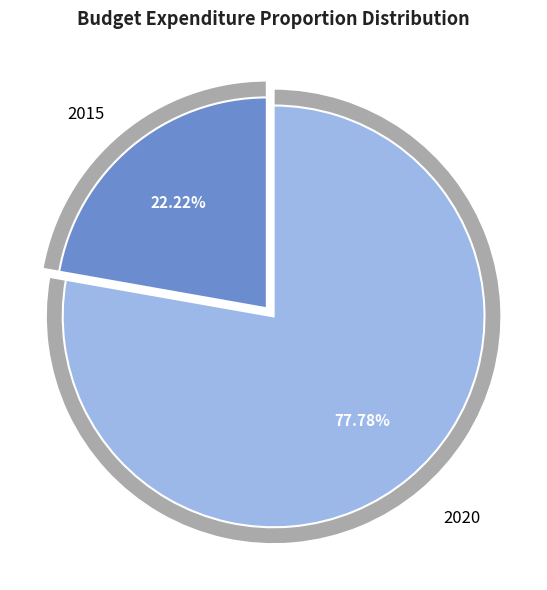

Rank the categories by value from lowest to highest.

2015, 2020